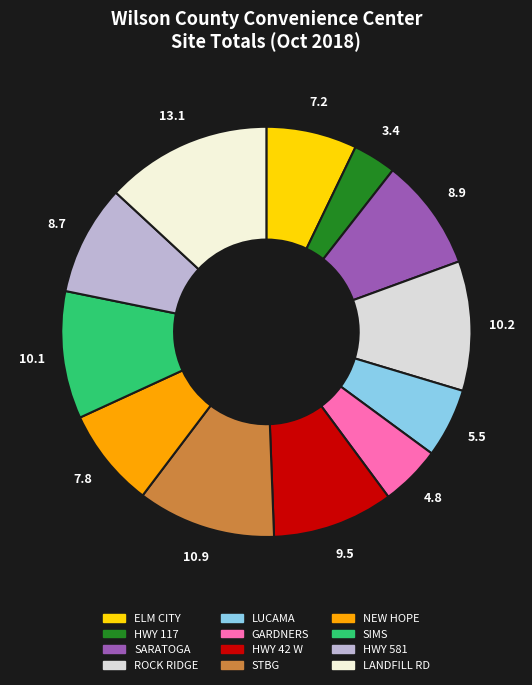

Rank the categories by value from highest to lowest.

LANDFILL RD, STBG, ROCK RIDGE, SIMS, HWY 42 W, SARATOGA, HWY 581, NEW HOPE, ELM CITY, LUCAMA, GARDNERS, HWY 117